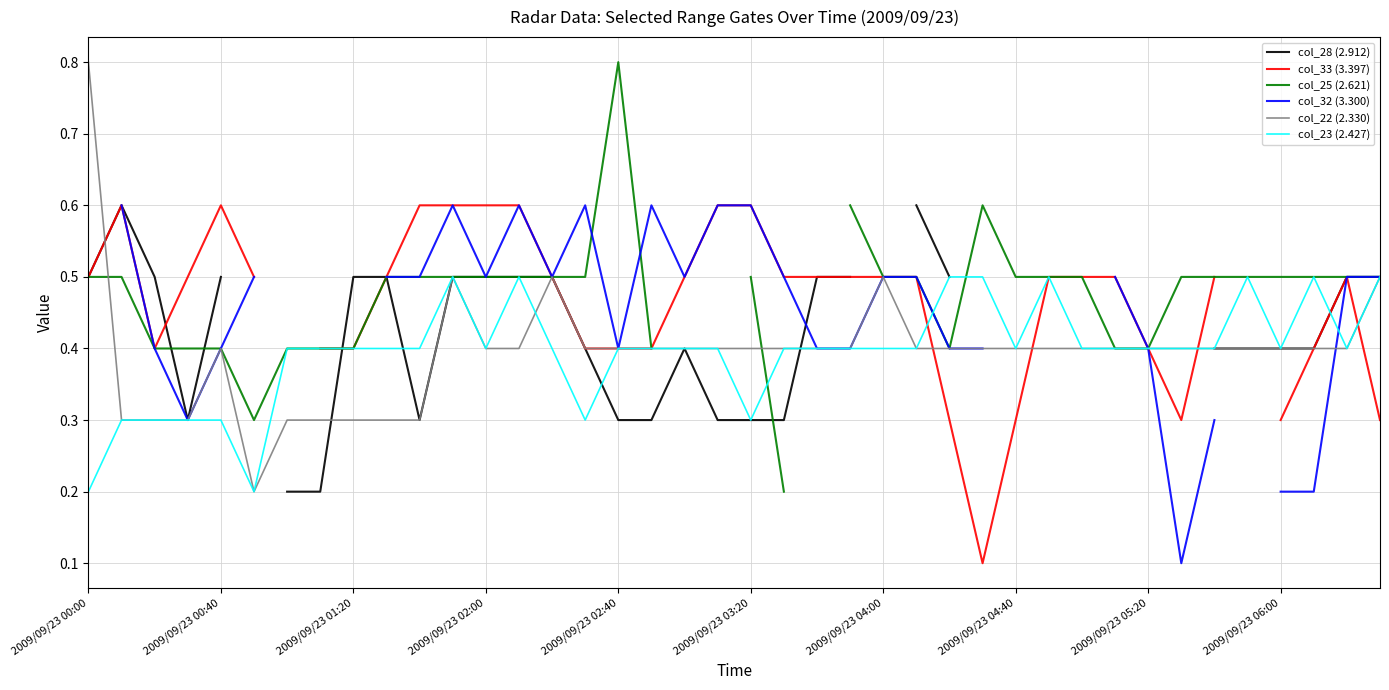

How many interior local valleys does the col_22 (2.330) series have?

1